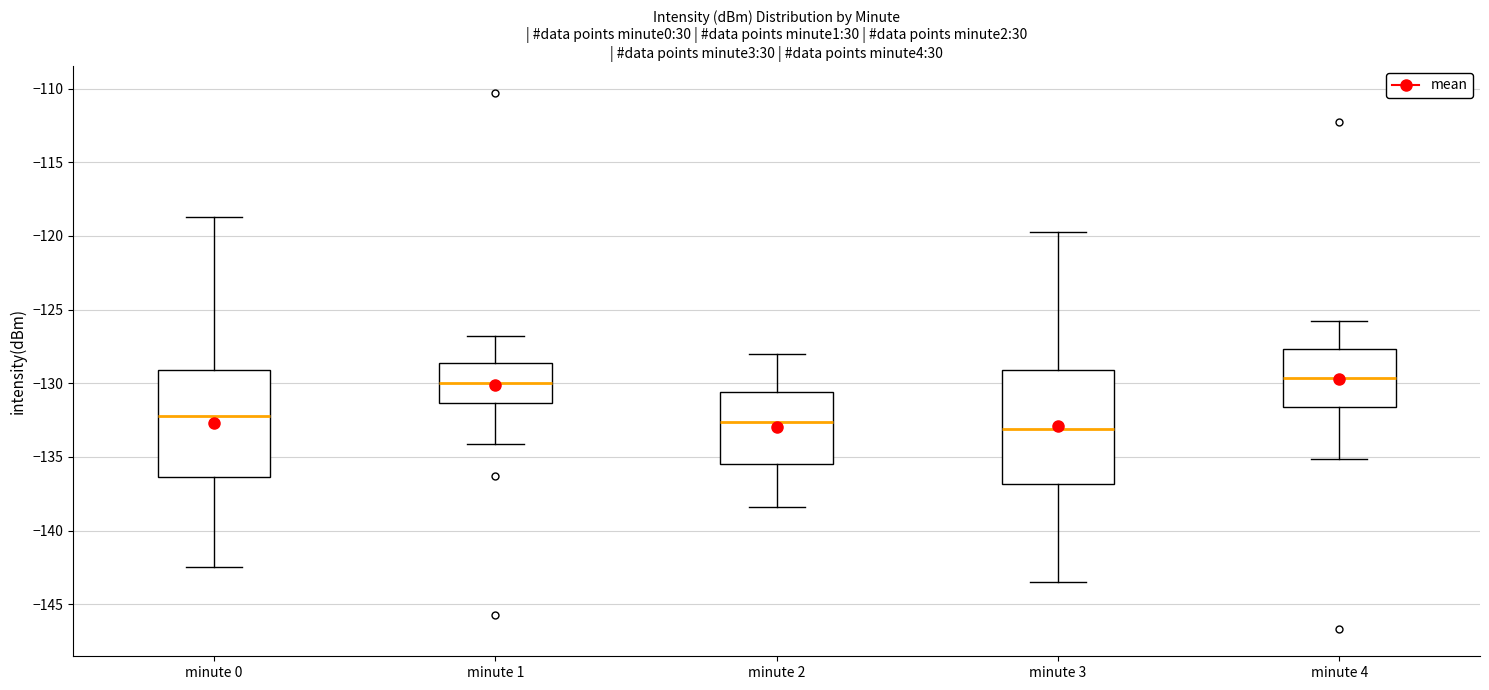

Where does the lower whisker of the box for minute 1 end on the y-axis? The values are not printed on the chart, so give them approximately, as read against the axis.

-134.0